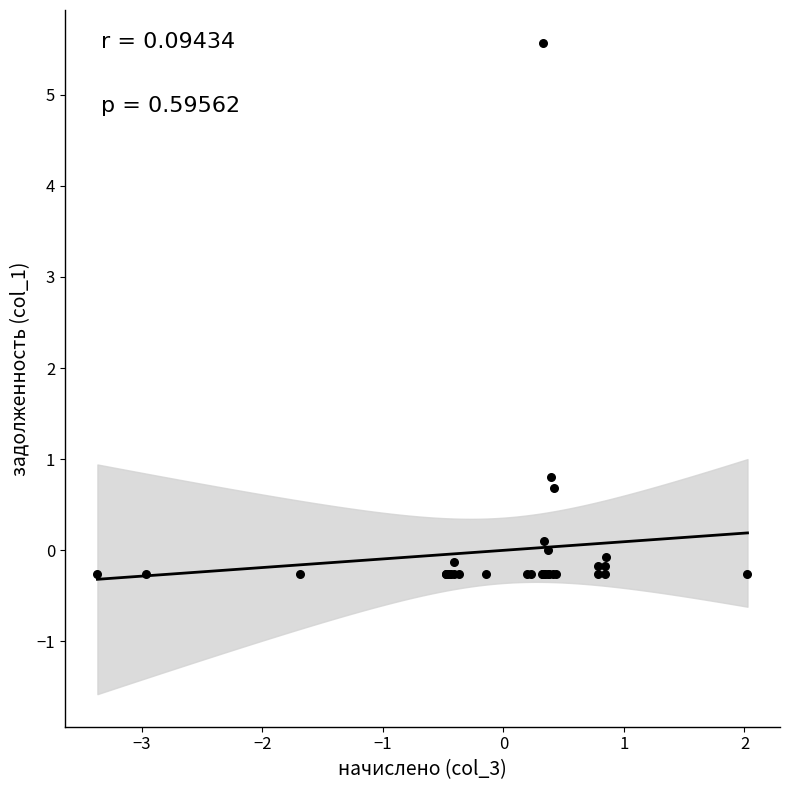

What Y value in the scatter plot is closest to 2?

0.8